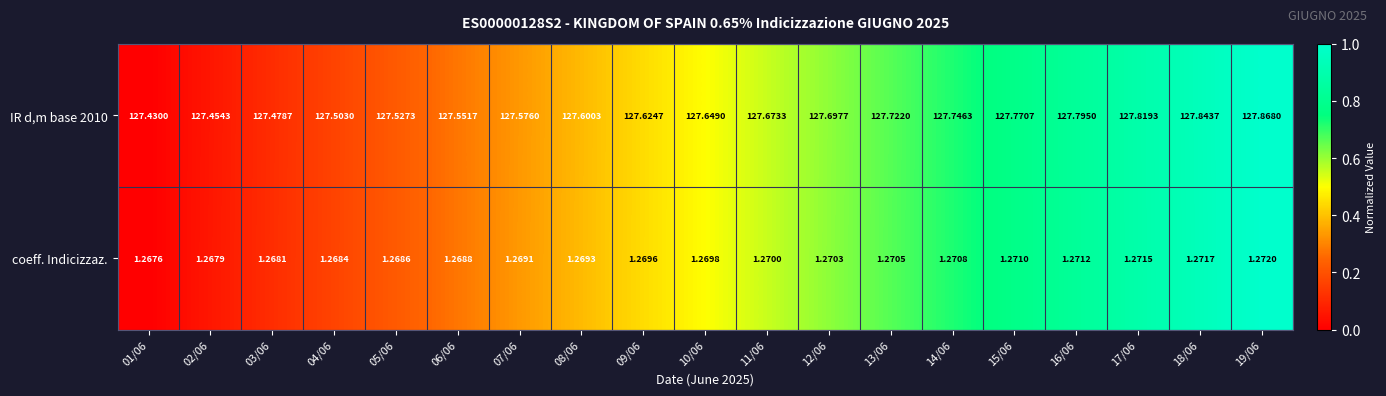

Rank the series at 05/06 from lowest to highest value.

coeff. Indicizzaz., IR d,m base 2010